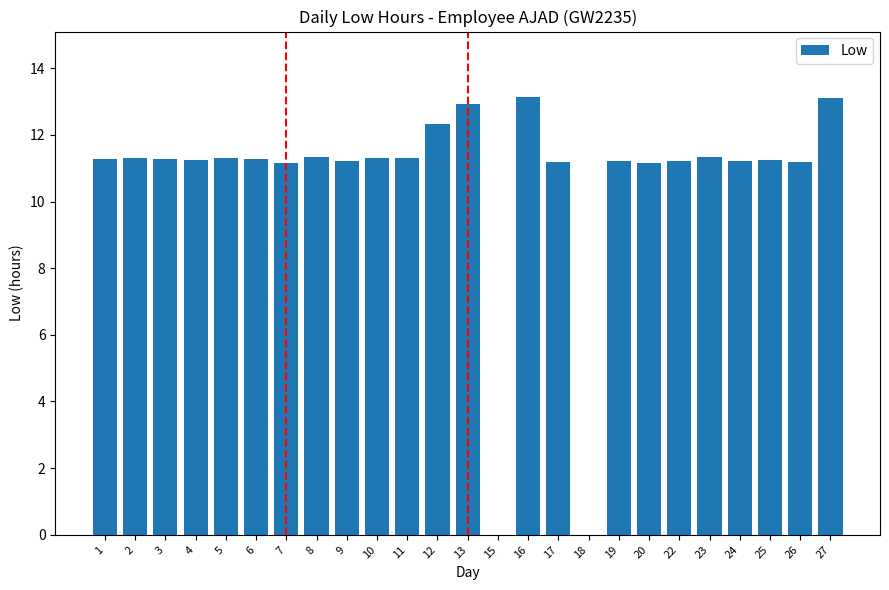

What is the sum of all values?

265.4